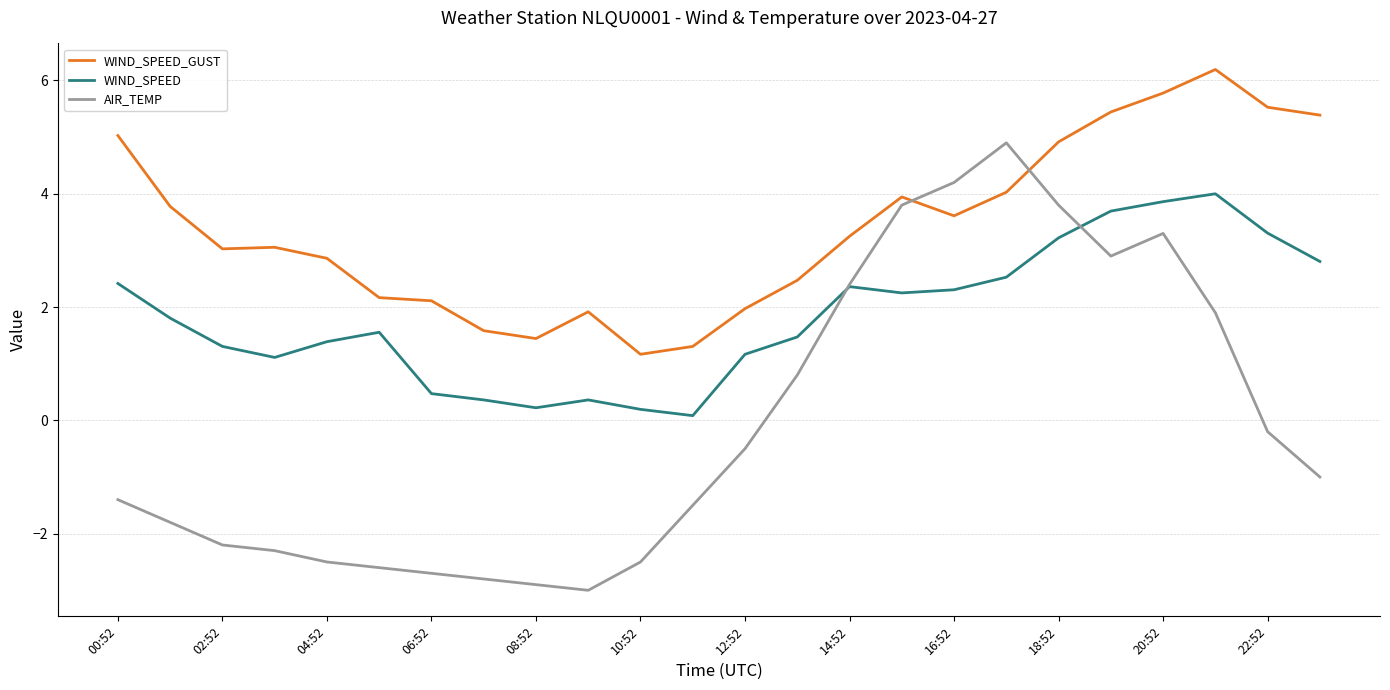

List the series in order of their peak value, lowest first.

WIND_SPEED, AIR_TEMP, WIND_SPEED_GUST